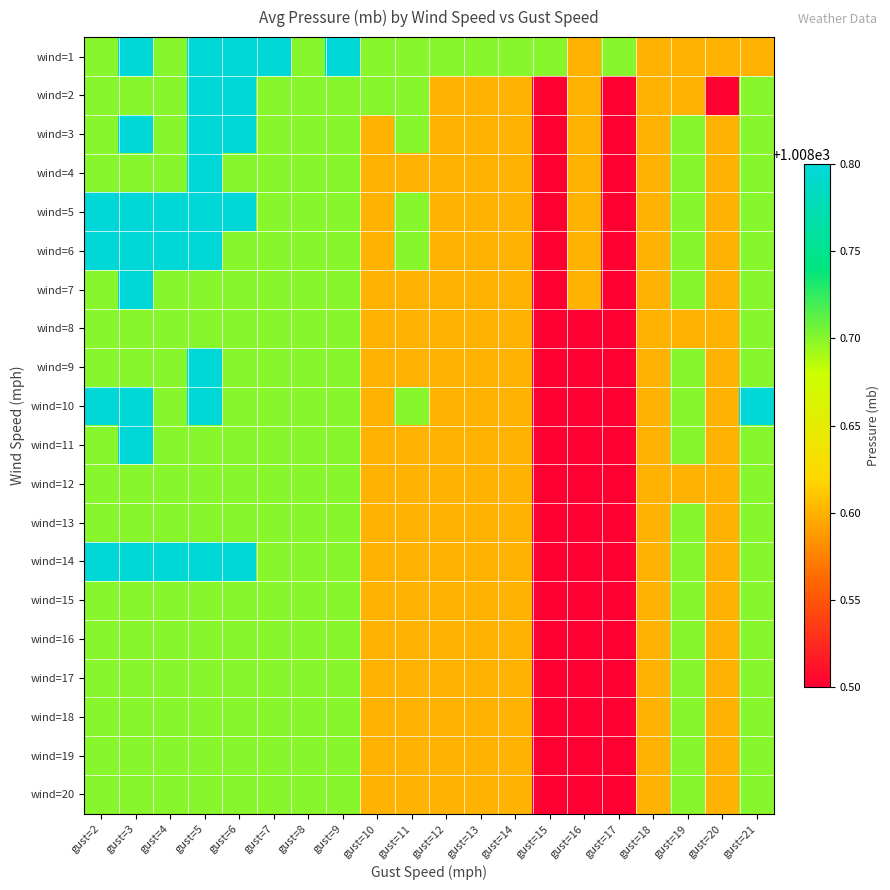

Reading left to right, what are all the values shown in this chart?

wind=1: gust=2=1008.7	gust=3=1008.8	gust=4=1008.7	gust=5=1008.8	gust=6=1008.8	gust=7=1008.8	gust=8=1008.7	gust=9=1008.8	gust=10=1008.7	gust=11=1008.7	gust=12=1008.7	gust=13=1008.7	gust=14=1008.7	gust=15=1008.7	gust=16=1008.6	gust=17=1008.7	gust=18=1008.6	gust=19=1008.6	gust=20=1008.6	gust=21=1008.6
wind=2: gust=2=1008.7	gust=3=1008.7	gust=4=1008.7	gust=5=1008.8	gust=6=1008.8	gust=7=1008.7	gust=8=1008.7	gust=9=1008.7	gust=10=1008.7	gust=11=1008.7	gust=12=1008.6	gust=13=1008.6	gust=14=1008.6	gust=15=1008.5	gust=16=1008.6	gust=17=1008.5	gust=18=1008.6	gust=19=1008.6	gust=20=1008.5	gust=21=1008.7
wind=3: gust=2=1008.7	gust=3=1008.8	gust=4=1008.7	gust=5=1008.8	gust=6=1008.8	gust=7=1008.7	gust=8=1008.7	gust=9=1008.7	gust=10=1008.6	gust=11=1008.7	gust=12=1008.6	gust=13=1008.6	gust=14=1008.6	gust=15=1008.5	gust=16=1008.6	gust=17=1008.5	gust=18=1008.6	gust=19=1008.7	gust=20=1008.6	gust=21=1008.7
wind=4: gust=2=1008.7	gust=3=1008.7	gust=4=1008.7	gust=5=1008.8	gust=6=1008.7	gust=7=1008.7	gust=8=1008.7	gust=9=1008.7	gust=10=1008.6	gust=11=1008.6	gust=12=1008.6	gust=13=1008.6	gust=14=1008.6	gust=15=1008.5	gust=16=1008.6	gust=17=1008.5	gust=18=1008.6	gust=19=1008.7	gust=20=1008.6	gust=21=1008.7
wind=5: gust=2=1008.8	gust=3=1008.8	gust=4=1008.8	gust=5=1008.8	gust=6=1008.8	gust=7=1008.7	gust=8=1008.7	gust=9=1008.7	gust=10=1008.6	gust=11=1008.7	gust=12=1008.6	gust=13=1008.6	gust=14=1008.6	gust=15=1008.5	gust=16=1008.6	gust=17=1008.5	gust=18=1008.6	gust=19=1008.7	gust=20=1008.6	gust=21=1008.7
wind=6: gust=2=1008.8	gust=3=1008.8	gust=4=1008.8	gust=5=1008.8	gust=6=1008.7	gust=7=1008.7	gust=8=1008.7	gust=9=1008.7	gust=10=1008.6	gust=11=1008.7	gust=12=1008.6	gust=13=1008.6	gust=14=1008.6	gust=15=1008.5	gust=16=1008.6	gust=17=1008.5	gust=18=1008.6	gust=19=1008.7	gust=20=1008.6	gust=21=1008.7
wind=7: gust=2=1008.7	gust=3=1008.8	gust=4=1008.7	gust=5=1008.7	gust=6=1008.7	gust=7=1008.7	gust=8=1008.7	gust=9=1008.7	gust=10=1008.6	gust=11=1008.6	gust=12=1008.6	gust=13=1008.6	gust=14=1008.6	gust=15=1008.5	gust=16=1008.6	gust=17=1008.5	gust=18=1008.6	gust=19=1008.7	gust=20=1008.6	gust=21=1008.7
wind=8: gust=2=1008.7	gust=3=1008.7	gust=4=1008.7	gust=5=1008.7	gust=6=1008.7	gust=7=1008.7	gust=8=1008.7	gust=9=1008.7	gust=10=1008.6	gust=11=1008.6	gust=12=1008.6	gust=13=1008.6	gust=14=1008.6	gust=15=1008.5	gust=16=1008.5	gust=17=1008.5	gust=18=1008.6	gust=19=1008.6	gust=20=1008.6	gust=21=1008.7
wind=9: gust=2=1008.7	gust=3=1008.7	gust=4=1008.7	gust=5=1008.8	gust=6=1008.7	gust=7=1008.7	gust=8=1008.7	gust=9=1008.7	gust=10=1008.6	gust=11=1008.6	gust=12=1008.6	gust=13=1008.6	gust=14=1008.6	gust=15=1008.5	gust=16=1008.5	gust=17=1008.5	gust=18=1008.6	gust=19=1008.7	gust=20=1008.6	gust=21=1008.7
wind=10: gust=2=1008.8	gust=3=1008.8	gust=4=1008.7	gust=5=1008.8	gust=6=1008.7	gust=7=1008.7	gust=8=1008.7	gust=9=1008.7	gust=10=1008.6	gust=11=1008.7	gust=12=1008.6	gust=13=1008.6	gust=14=1008.6	gust=15=1008.5	gust=16=1008.5	gust=17=1008.5	gust=18=1008.6	gust=19=1008.7	gust=20=1008.6	gust=21=1008.8
wind=11: gust=2=1008.7	gust=3=1008.8	gust=4=1008.7	gust=5=1008.7	gust=6=1008.7	gust=7=1008.7	gust=8=1008.7	gust=9=1008.7	gust=10=1008.6	gust=11=1008.6	gust=12=1008.6	gust=13=1008.6	gust=14=1008.6	gust=15=1008.5	gust=16=1008.5	gust=17=1008.5	gust=18=1008.6	gust=19=1008.7	gust=20=1008.6	gust=21=1008.7
wind=12: gust=2=1008.7	gust=3=1008.7	gust=4=1008.7	gust=5=1008.7	gust=6=1008.7	gust=7=1008.7	gust=8=1008.7	gust=9=1008.7	gust=10=1008.6	gust=11=1008.6	gust=12=1008.6	gust=13=1008.6	gust=14=1008.6	gust=15=1008.5	gust=16=1008.5	gust=17=1008.5	gust=18=1008.6	gust=19=1008.6	gust=20=1008.6	gust=21=1008.7
wind=13: gust=2=1008.7	gust=3=1008.7	gust=4=1008.7	gust=5=1008.7	gust=6=1008.7	gust=7=1008.7	gust=8=1008.7	gust=9=1008.7	gust=10=1008.6	gust=11=1008.6	gust=12=1008.6	gust=13=1008.6	gust=14=1008.6	gust=15=1008.5	gust=16=1008.5	gust=17=1008.5	gust=18=1008.6	gust=19=1008.7	gust=20=1008.6	gust=21=1008.7
wind=14: gust=2=1008.8	gust=3=1008.8	gust=4=1008.8	gust=5=1008.8	gust=6=1008.8	gust=7=1008.7	gust=8=1008.7	gust=9=1008.7	gust=10=1008.6	gust=11=1008.6	gust=12=1008.6	gust=13=1008.6	gust=14=1008.6	gust=15=1008.5	gust=16=1008.5	gust=17=1008.5	gust=18=1008.6	gust=19=1008.7	gust=20=1008.6	gust=21=1008.7
wind=15: gust=2=1008.7	gust=3=1008.7	gust=4=1008.7	gust=5=1008.7	gust=6=1008.7	gust=7=1008.7	gust=8=1008.7	gust=9=1008.7	gust=10=1008.6	gust=11=1008.6	gust=12=1008.6	gust=13=1008.6	gust=14=1008.6	gust=15=1008.5	gust=16=1008.5	gust=17=1008.5	gust=18=1008.6	gust=19=1008.7	gust=20=1008.6	gust=21=1008.7
wind=16: gust=2=1008.7	gust=3=1008.7	gust=4=1008.7	gust=5=1008.7	gust=6=1008.7	gust=7=1008.7	gust=8=1008.7	gust=9=1008.7	gust=10=1008.6	gust=11=1008.6	gust=12=1008.6	gust=13=1008.6	gust=14=1008.6	gust=15=1008.5	gust=16=1008.5	gust=17=1008.5	gust=18=1008.6	gust=19=1008.7	gust=20=1008.6	gust=21=1008.7
wind=17: gust=2=1008.7	gust=3=1008.7	gust=4=1008.7	gust=5=1008.7	gust=6=1008.7	gust=7=1008.7	gust=8=1008.7	gust=9=1008.7	gust=10=1008.6	gust=11=1008.6	gust=12=1008.6	gust=13=1008.6	gust=14=1008.6	gust=15=1008.5	gust=16=1008.5	gust=17=1008.5	gust=18=1008.6	gust=19=1008.7	gust=20=1008.6	gust=21=1008.7
wind=18: gust=2=1008.7	gust=3=1008.7	gust=4=1008.7	gust=5=1008.7	gust=6=1008.7	gust=7=1008.7	gust=8=1008.7	gust=9=1008.7	gust=10=1008.6	gust=11=1008.6	gust=12=1008.6	gust=13=1008.6	gust=14=1008.6	gust=15=1008.5	gust=16=1008.5	gust=17=1008.5	gust=18=1008.6	gust=19=1008.7	gust=20=1008.6	gust=21=1008.7
wind=19: gust=2=1008.7	gust=3=1008.7	gust=4=1008.7	gust=5=1008.7	gust=6=1008.7	gust=7=1008.7	gust=8=1008.7	gust=9=1008.7	gust=10=1008.6	gust=11=1008.6	gust=12=1008.6	gust=13=1008.6	gust=14=1008.6	gust=15=1008.5	gust=16=1008.5	gust=17=1008.5	gust=18=1008.6	gust=19=1008.7	gust=20=1008.6	gust=21=1008.7
wind=20: gust=2=1008.7	gust=3=1008.7	gust=4=1008.7	gust=5=1008.7	gust=6=1008.7	gust=7=1008.7	gust=8=1008.7	gust=9=1008.7	gust=10=1008.6	gust=11=1008.6	gust=12=1008.6	gust=13=1008.6	gust=14=1008.6	gust=15=1008.5	gust=16=1008.5	gust=17=1008.5	gust=18=1008.6	gust=19=1008.7	gust=20=1008.6	gust=21=1008.7